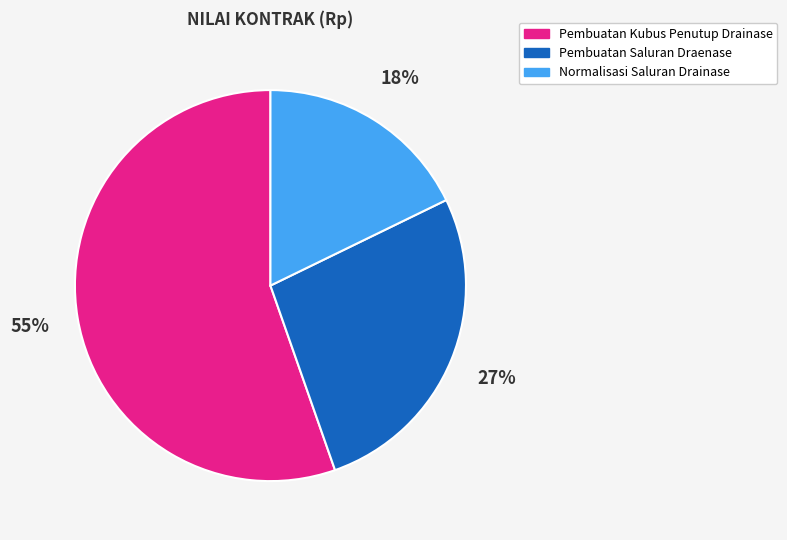

Is the sum of Pembuatan Saluran Draenase and Pembuatan Kubus Penutup Drainase greater than half?

Yes